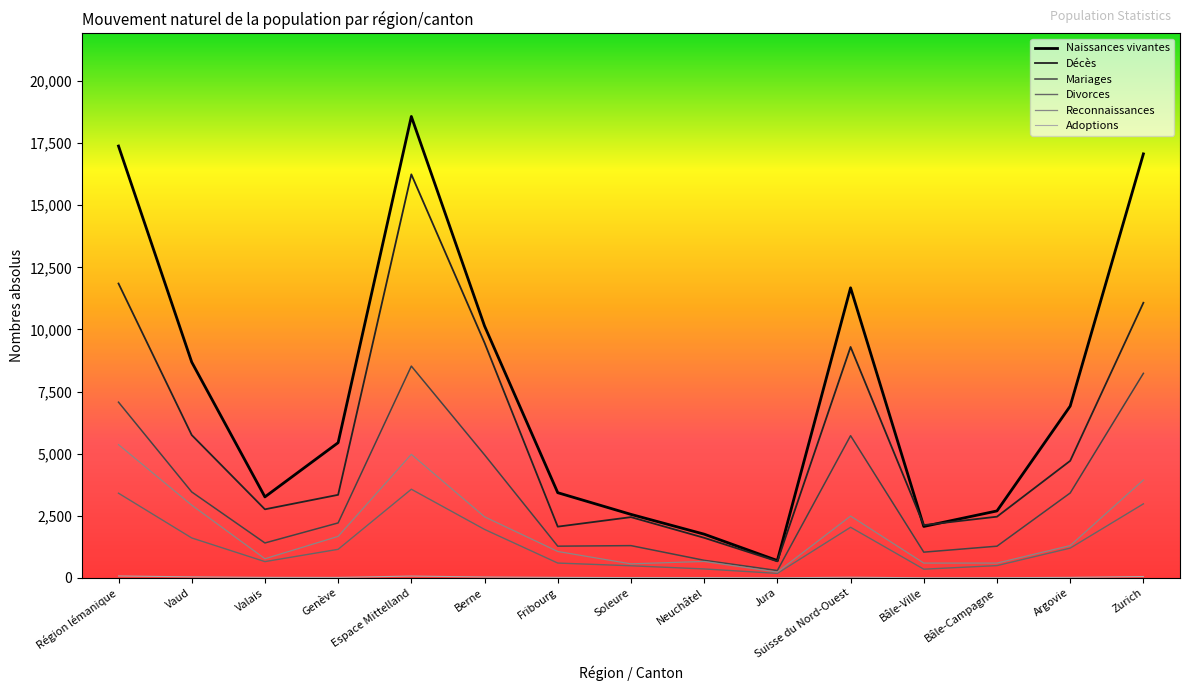

Which series has the widest spread of values?

Naissances vivantes